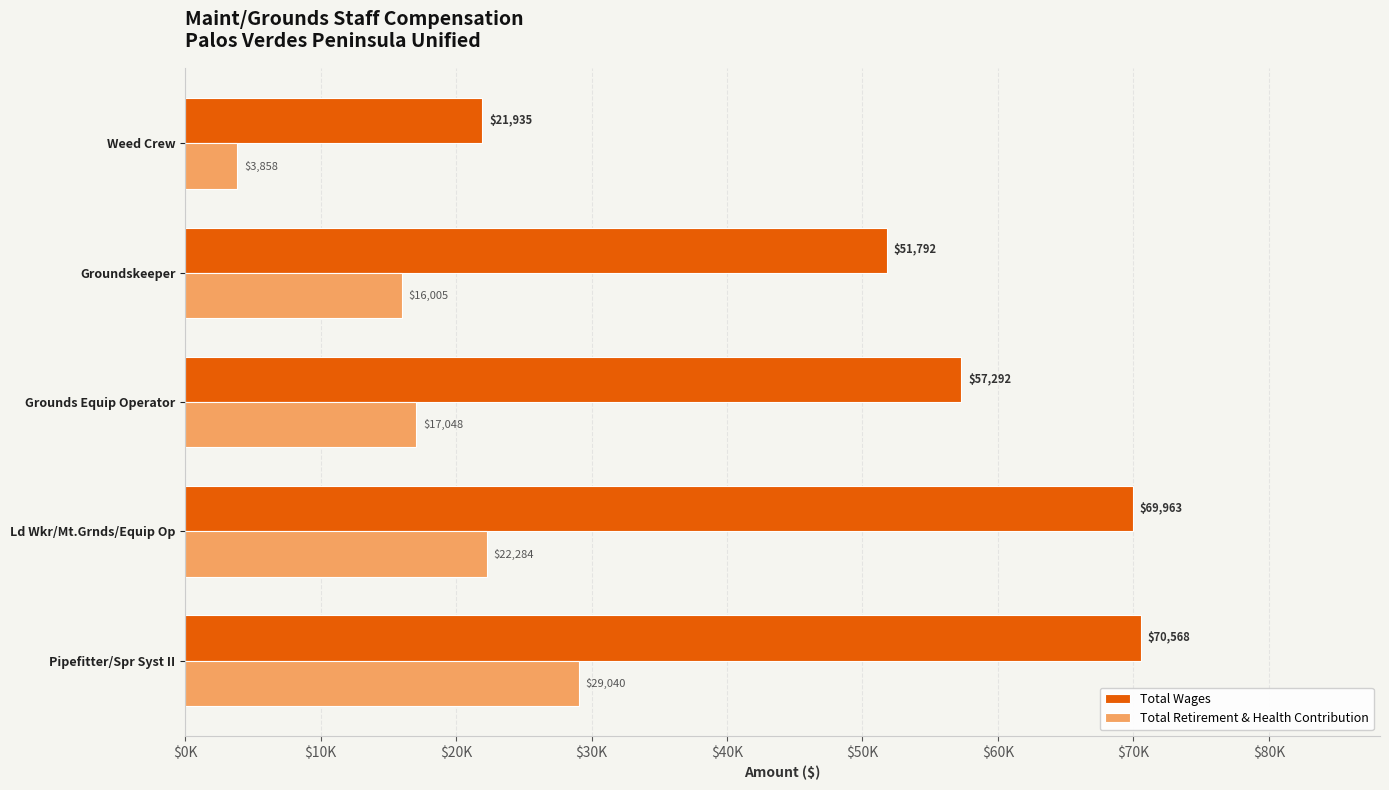

At how many categories does at least one series exceed 33913?

4